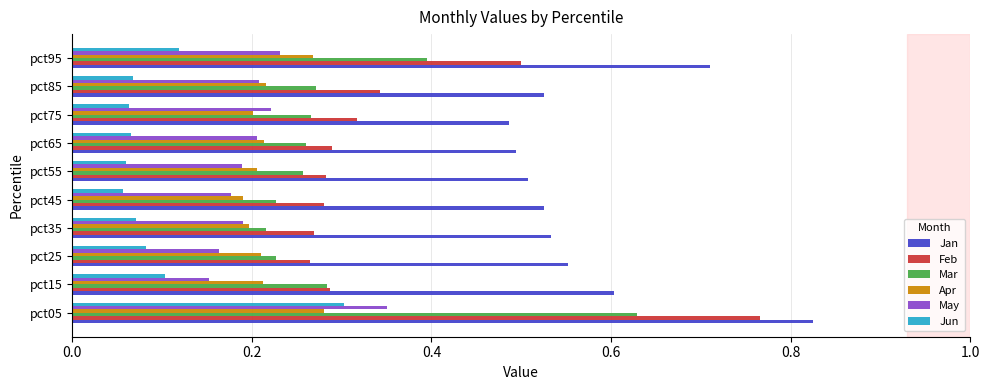

Which series has the widest spread of values?

Feb